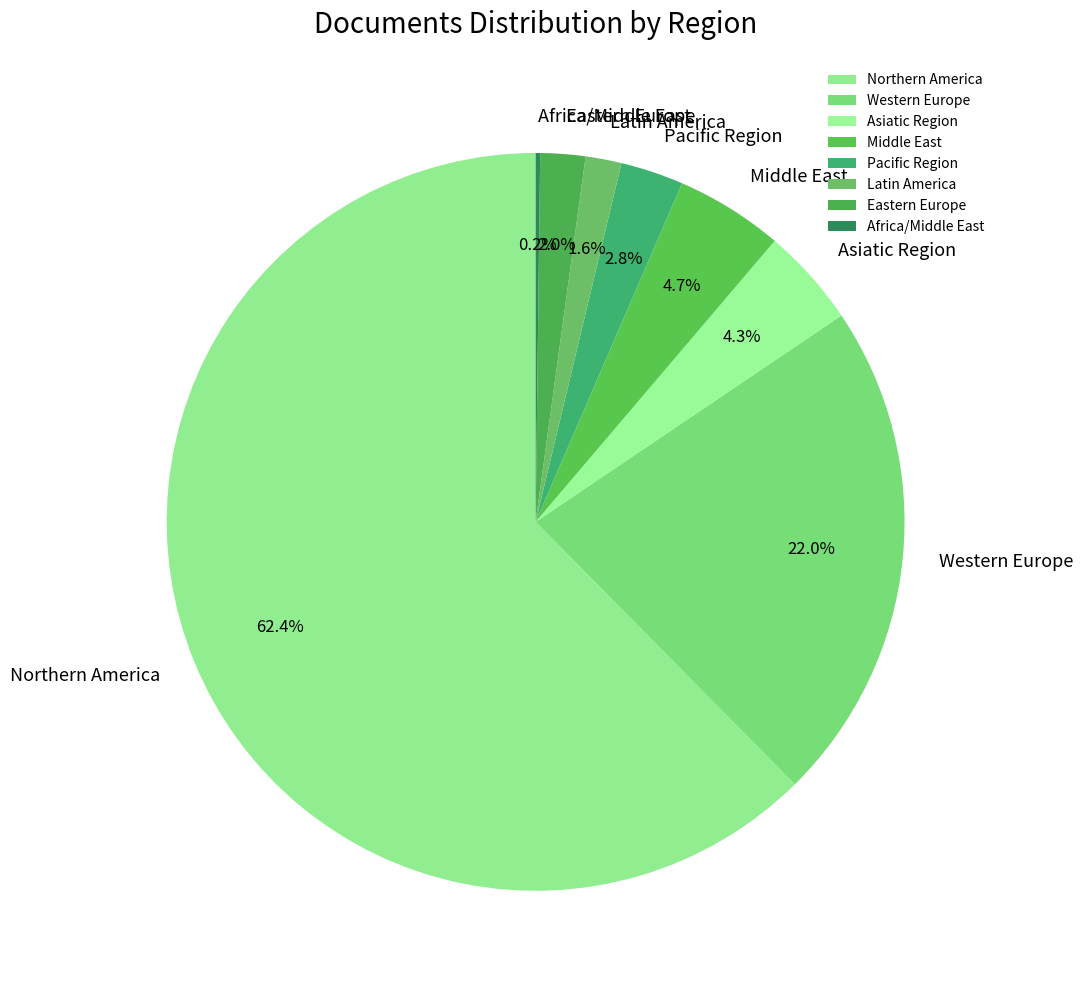

Does Northern America account for over 50% of the chart?

Yes